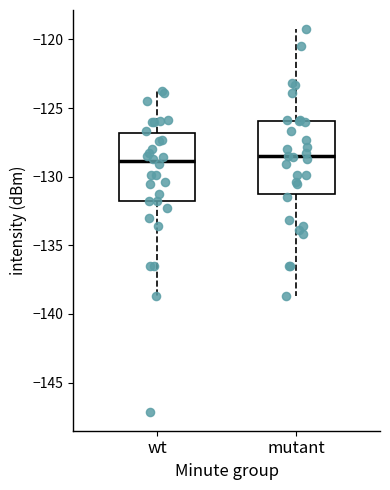

Reading left to right, read every box against the y-axis: the position of its median line, the range the box covers, and the ends of its whiskers. The values are not printed on the chart, so give them approximately, as read against the axis.

wt: median -129.0, box -132.0 to -127.0, whiskers -138.5 to -124.0
mutant: median -128.5, box -131.0 to -126.0, whiskers -138.5 to -119.5